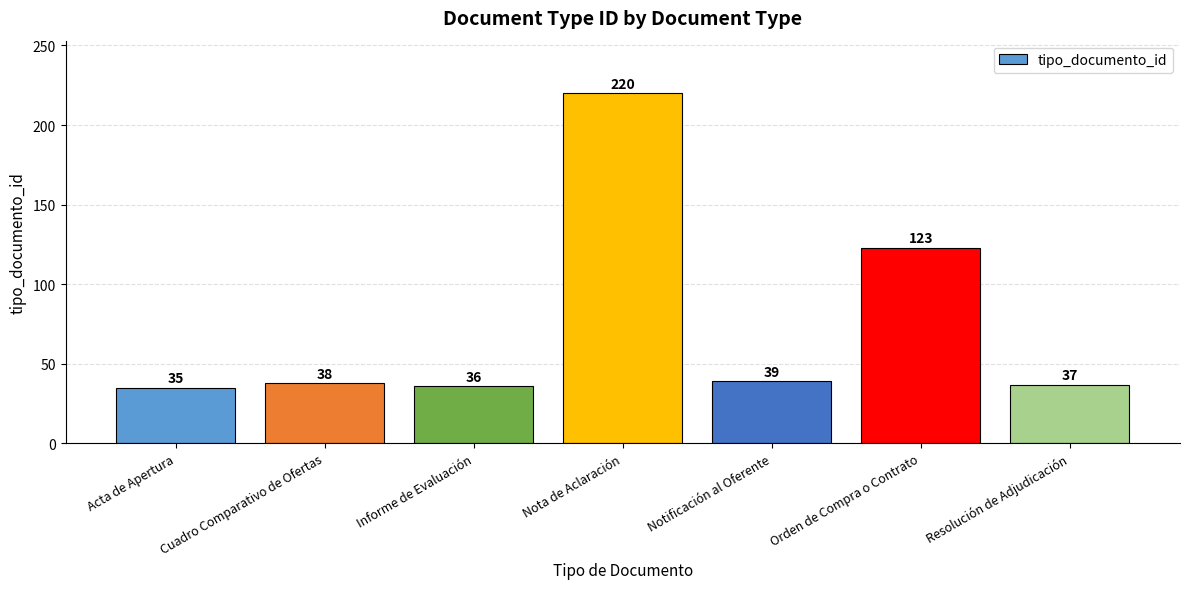

What is the label of the 1st bar from the right?

Resolución de Adjudicación